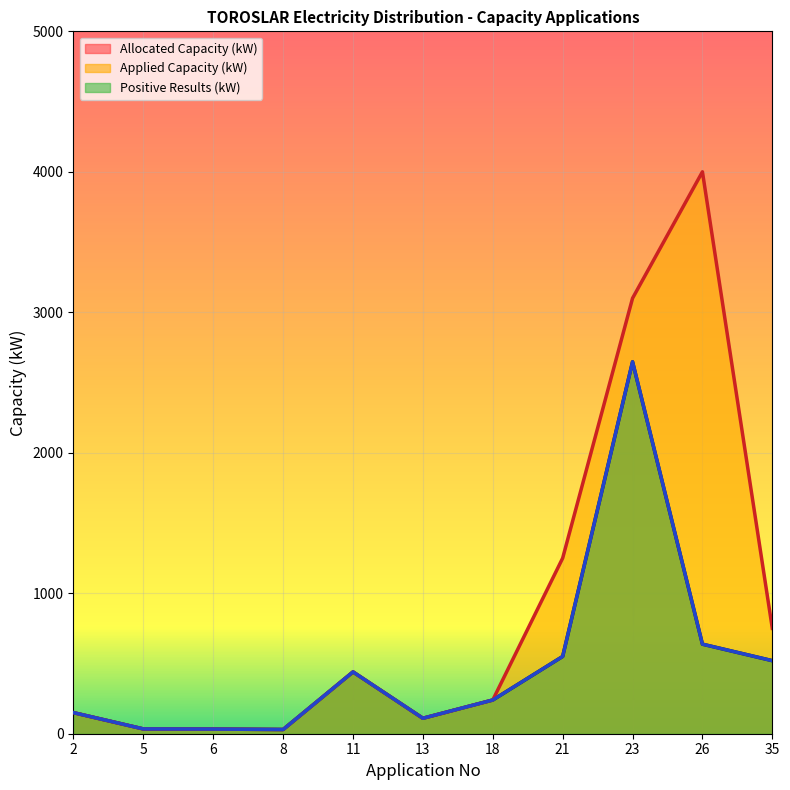

What is the value of the Applied Capacity (kW) point at the 10th from the left?

4000.0